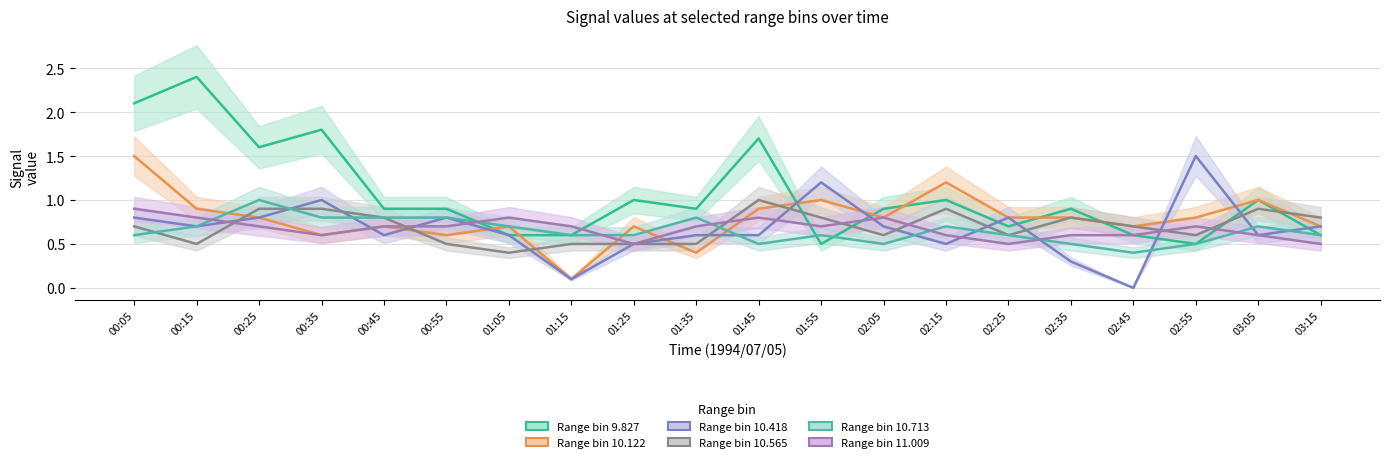

What is the minimum value for 10.565?

0.4